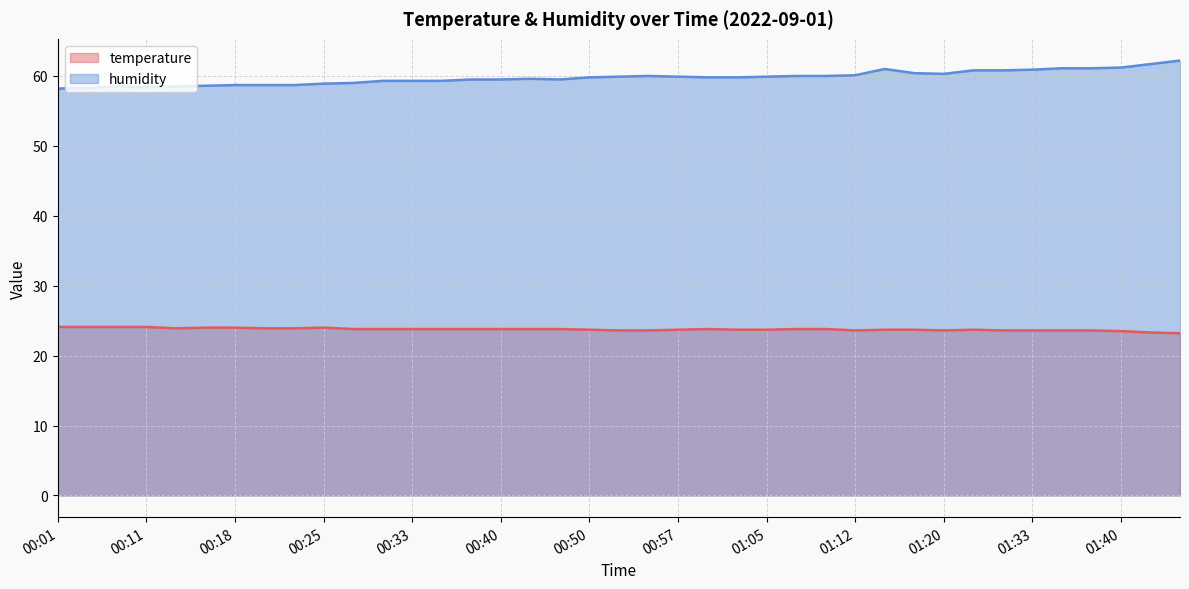

List the labels in order of temperature value, smallest first.

01:45, 01:43, 01:40, 00:52, 00:55, 01:12, 01:20, 01:30, 01:33, 01:35, 01:38, 00:50, 00:57, 01:02, 01:05, 01:15, 01:17, 01:28, 00:28, 00:30, 00:33, 00:35, 00:38, 00:40, 00:42, 00:45, 01:00, 01:07, 01:10, 00:13, 00:21, 00:23, 00:16, 00:18, 00:25, 00:01, 00:03, 00:06, 00:11